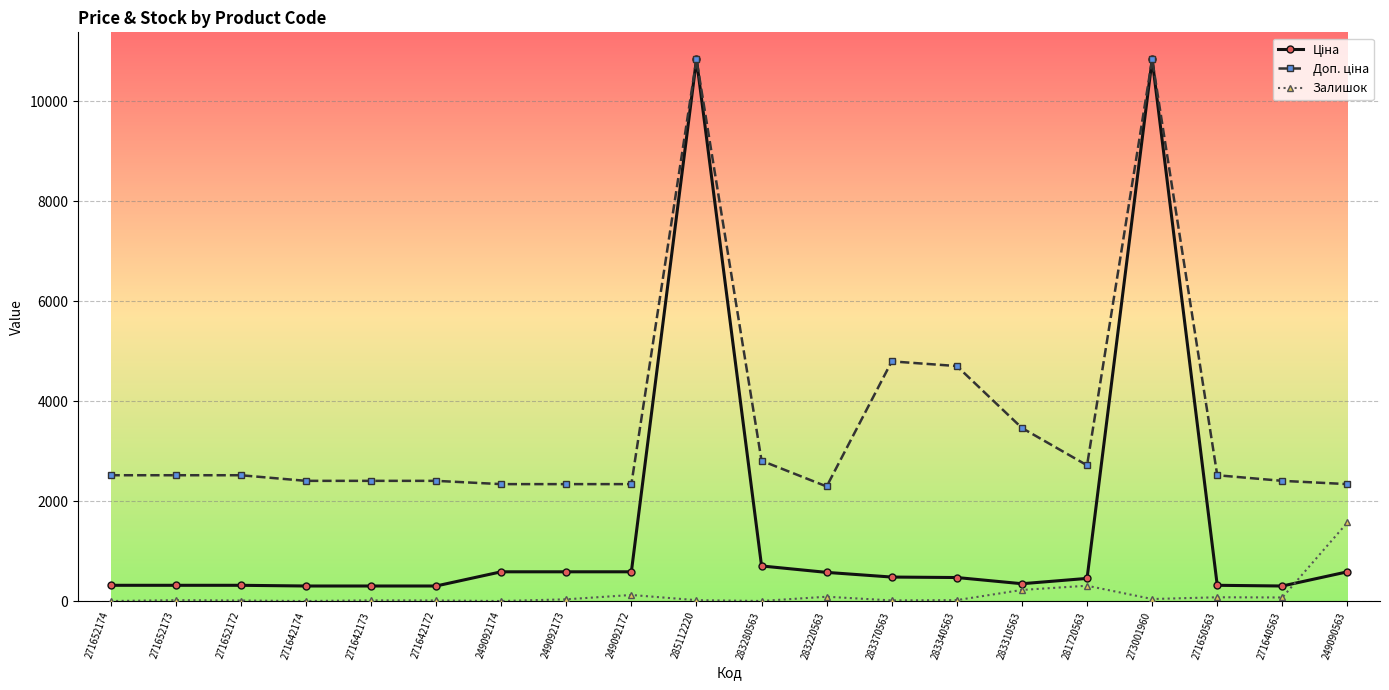

At how many categories does at least one series exceed 10553?

2